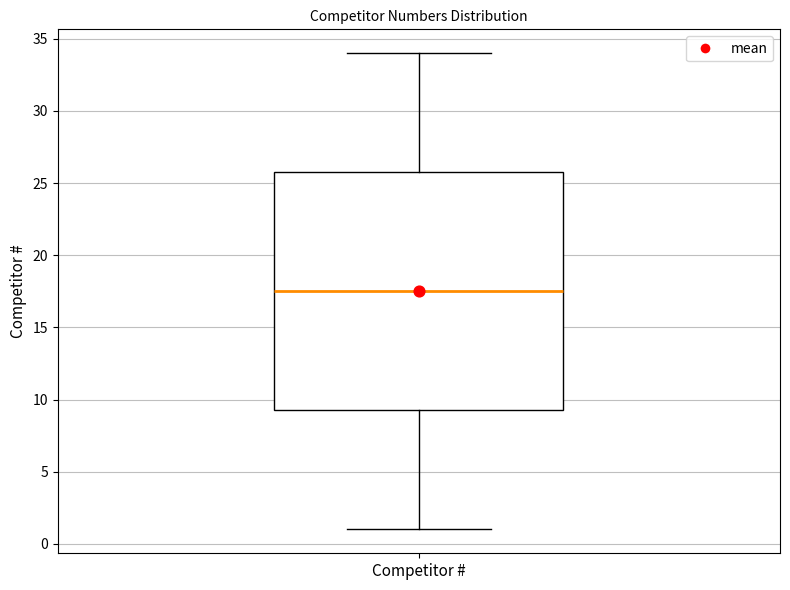

Transcribe this box plot: give where the median line is, the range the box spans, and where the two whiskers end, as read against the y-axis. The values are not printed on the chart, so give them approximately, as read against the axis.

median 17.5, box 9.5 to 26.0, whiskers 1.0 to 34.0